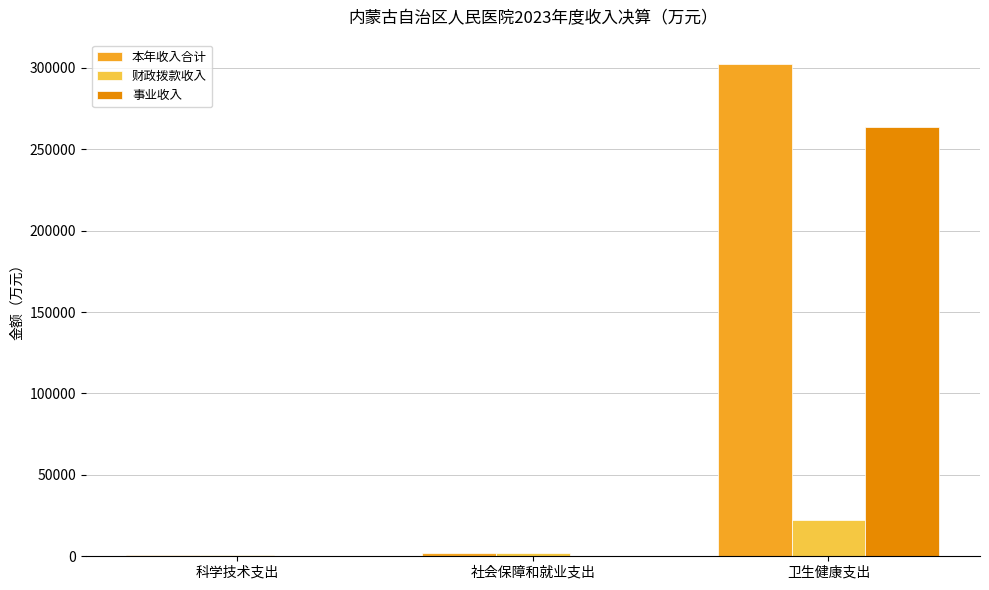

What is the spread (max minus min) of values at 社会保障和就业支出?

2166.7